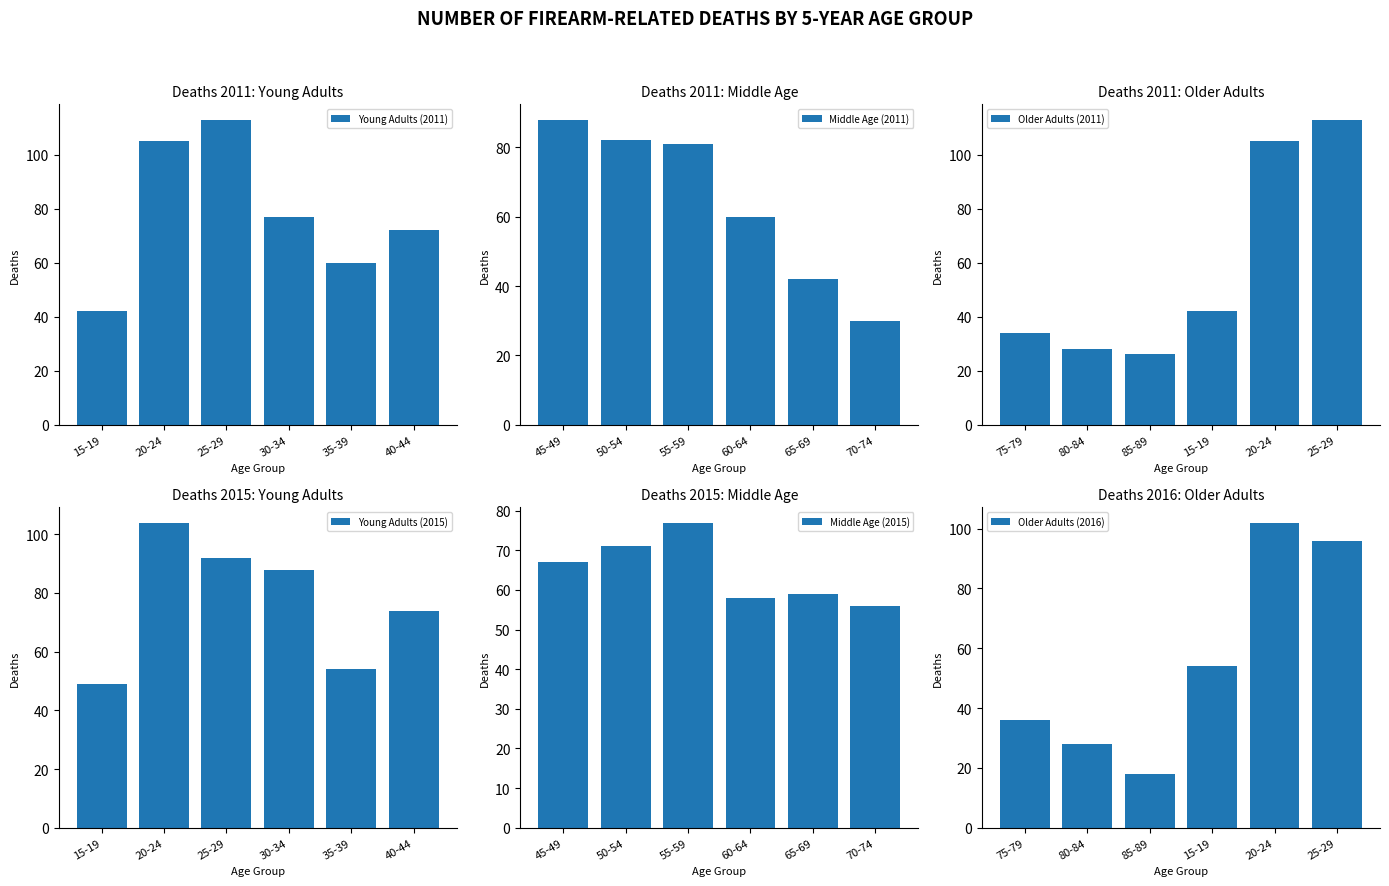

Which category has the highest value in the Young Adults (2011) series?

25-29